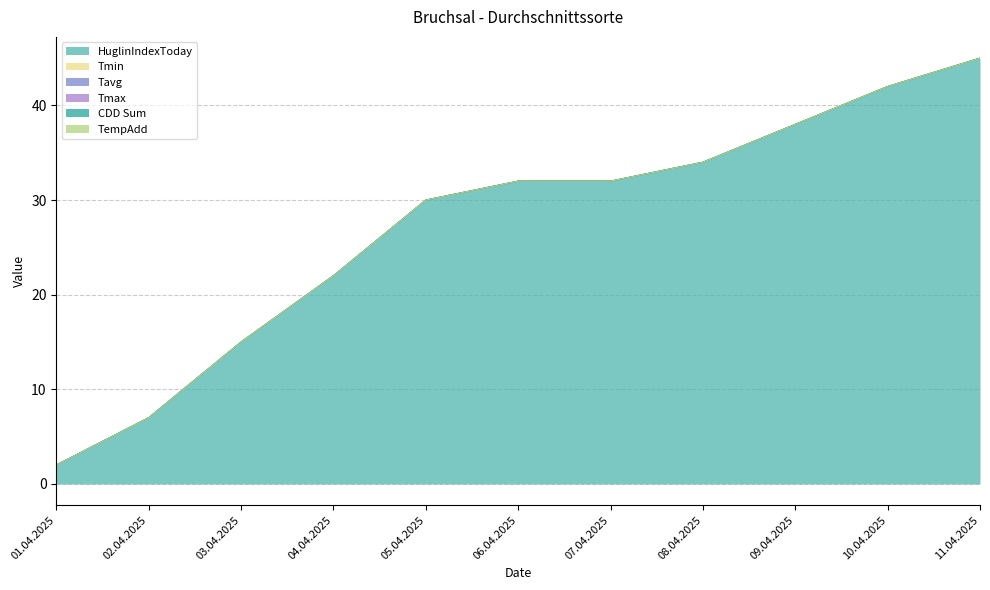

Reading left to right, list all the values displayed in this chart.

HuglinIndexToday: 2	7	15	22	30	32	32	34	38	42	45
Tmin: 0	0	0	0	0	0	0	0	0	0	0
Tavg: 0	0	0	0	0	0	0	0	0	0	0
Tmax: 0	0	0	0	0	0	0	0	0	0	0
CDD Sum: 0	0	0	0	0	0	0	0	0	0	0
TempAdd: 0	0	0	0	0	0	0	0	0	0	0